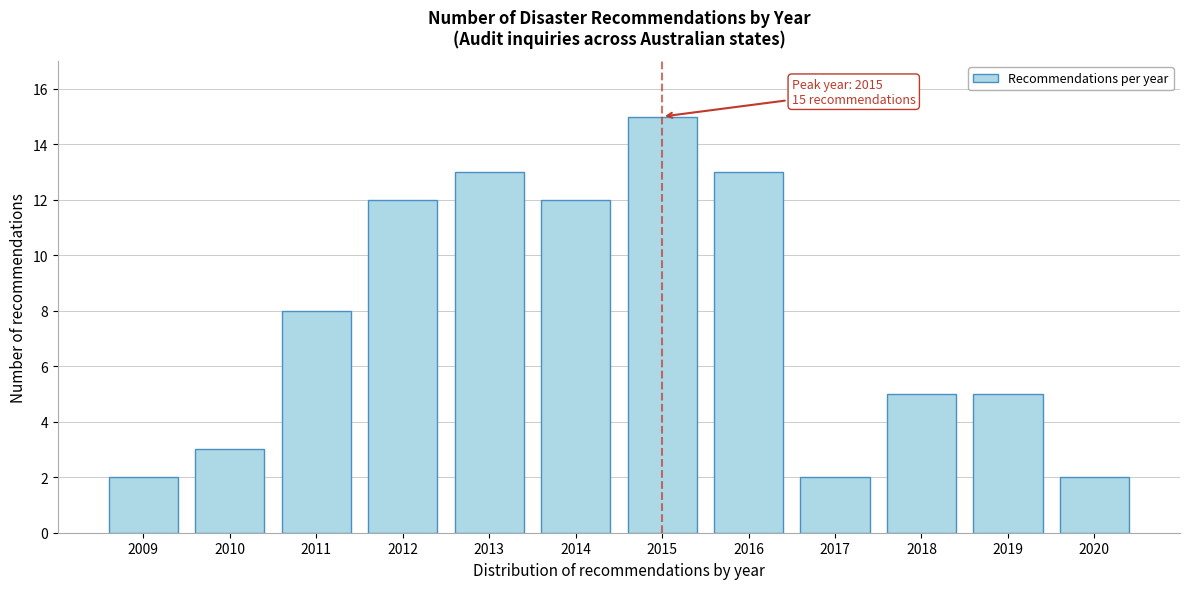

Reading right to left, list all the values displayed in this chart.

2020=2	2019=5	2018=5	2017=2	2016=13	2015=15	2014=12	2013=13	2012=12	2011=8	2010=3	2009=2